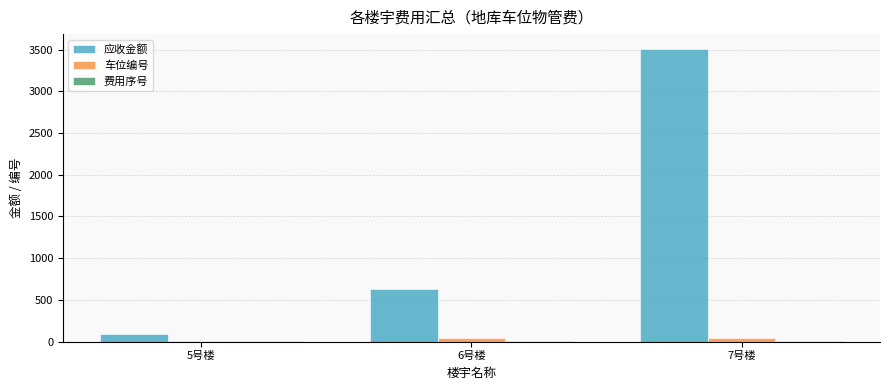

Between 5号楼 and 6号楼, which series saw the biggest shift?

应收金额